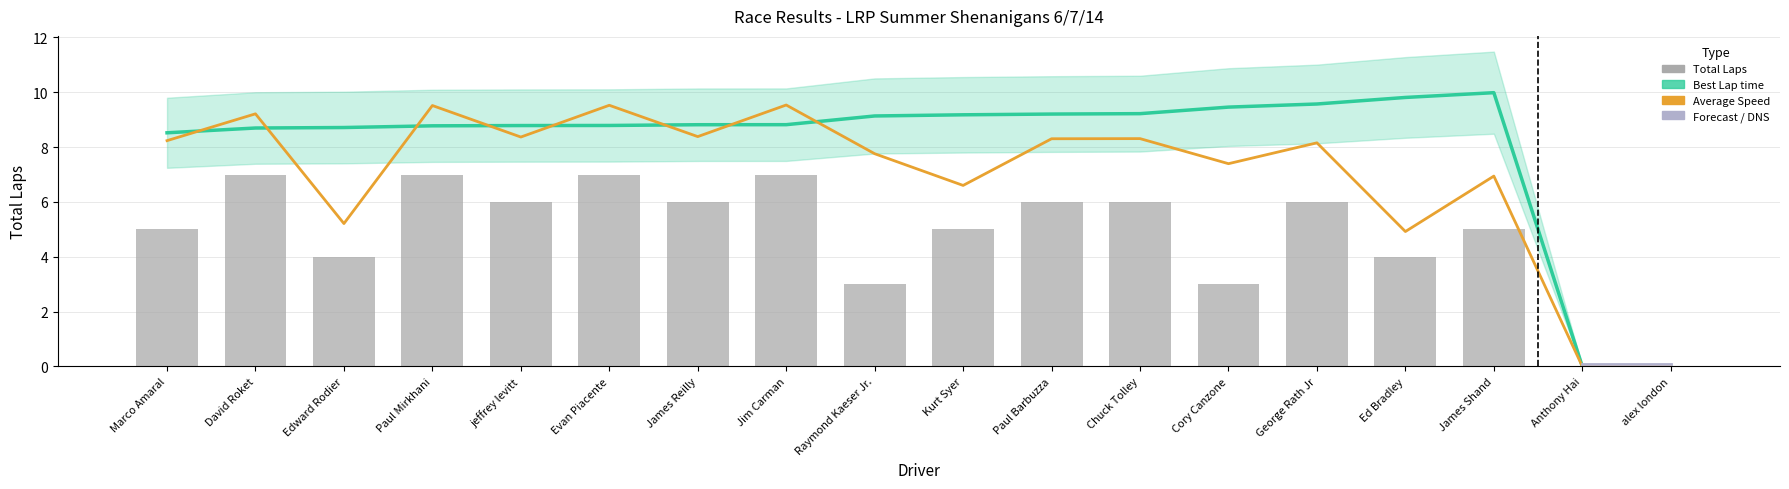

Rank the series by their average value, from highest to lowest.

Best Lap time, Average Speed, Total Laps